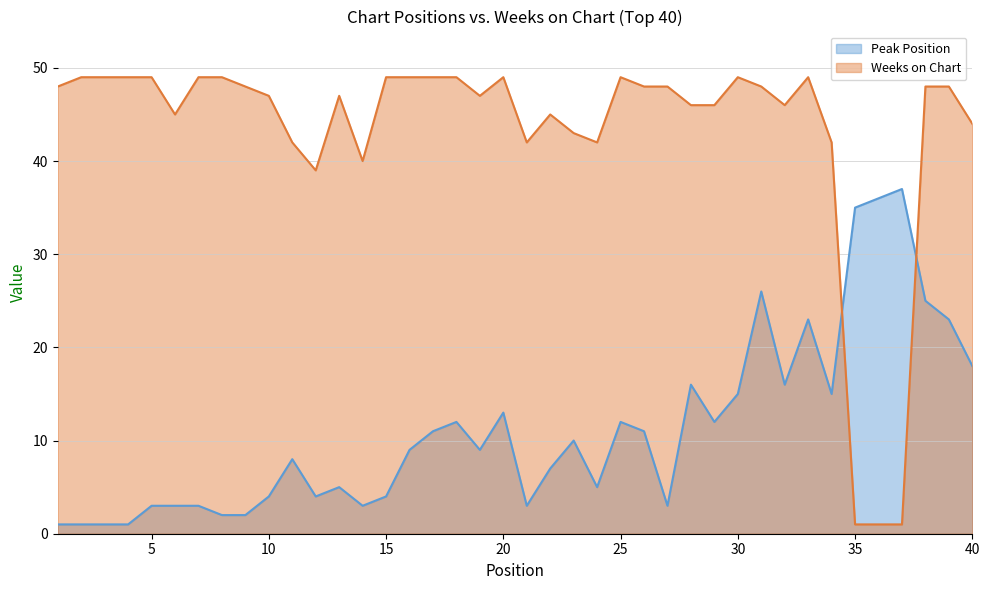

What is the total value across all series at 30?

64